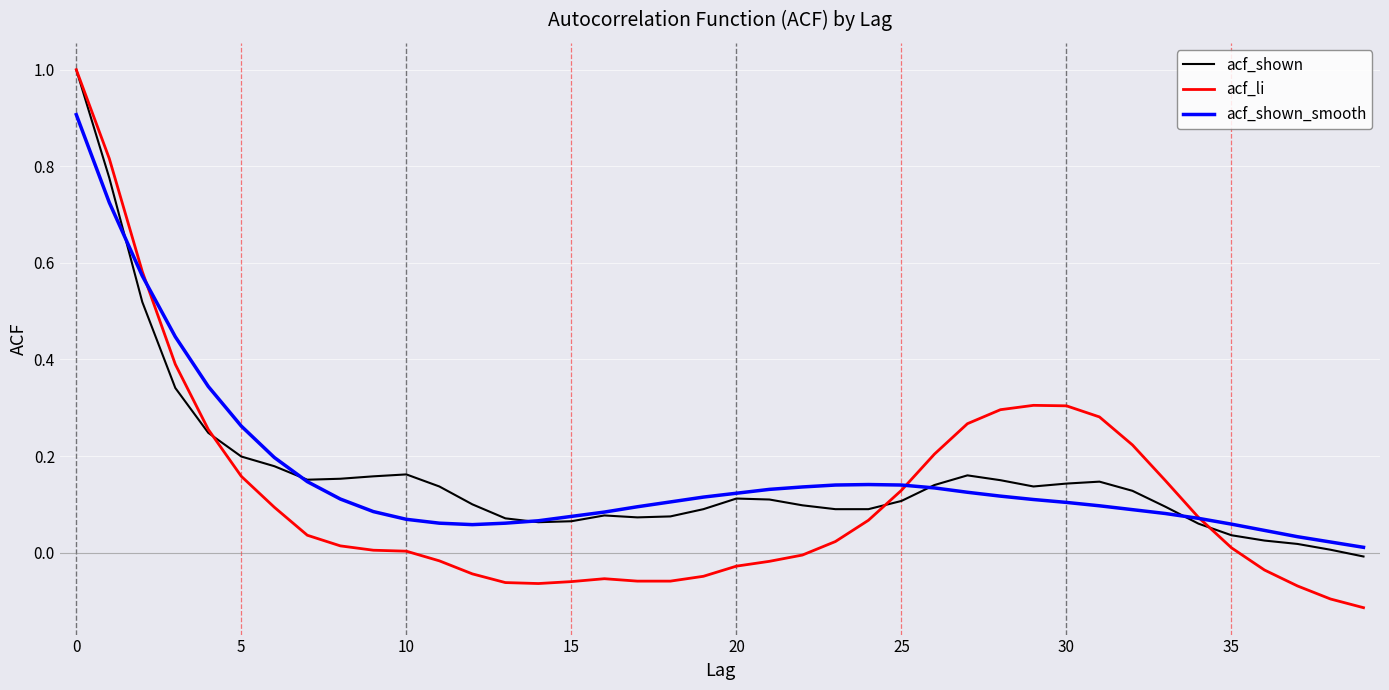

Does the chart display data point markers on the line(s)?

No